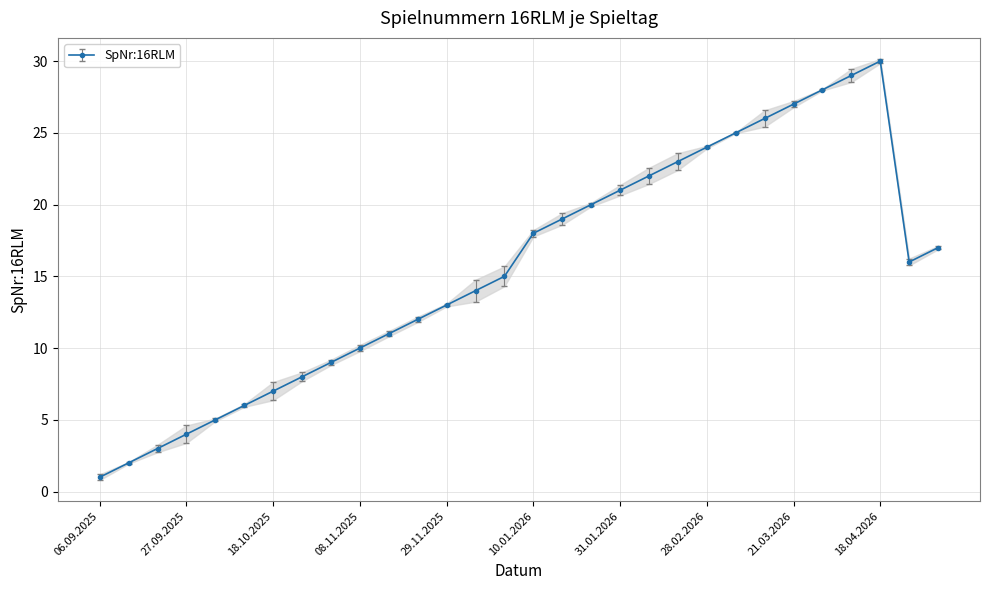

How many series are shown in this chart?

1